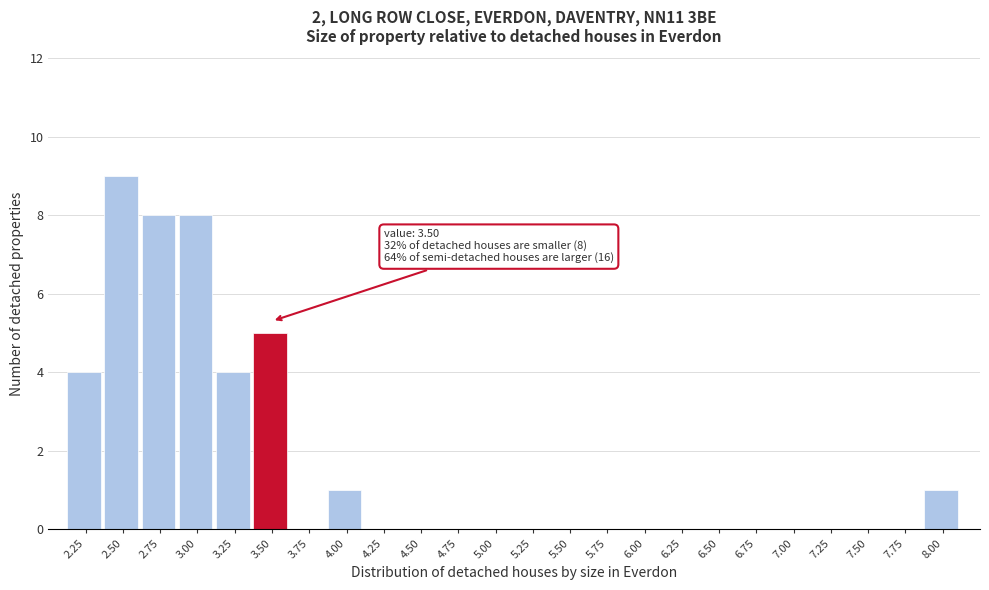

Reading right to left, list all the values displayed in this chart.

8.00=1	7.75=0	7.50=0	7.25=0	7.00=0	6.75=0	6.50=0	6.25=0	6.00=0	5.75=0	5.50=0	5.25=0	5.00=0	4.75=0	4.50=0	4.25=0	4.00=1	3.75=0	3.50=5	3.25=4	3.00=8	2.75=8	2.50=9	2.25=4